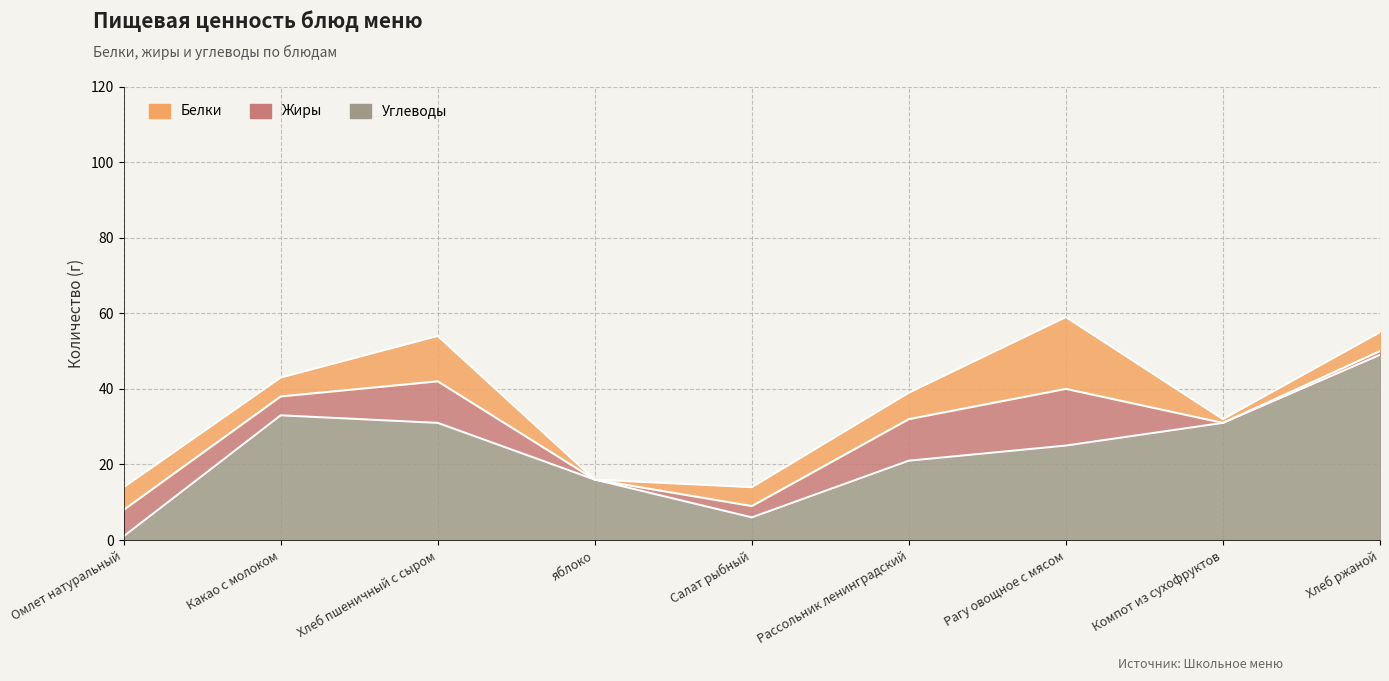

Reading left to right, list all the values displayed in this chart.

Белки: 6	5	12	0	5	7	19	1	5
Жиры: 7	5	11	0	3	11	15	0	1
Углеводы: 1	33	31	16	6	21	25	31	49